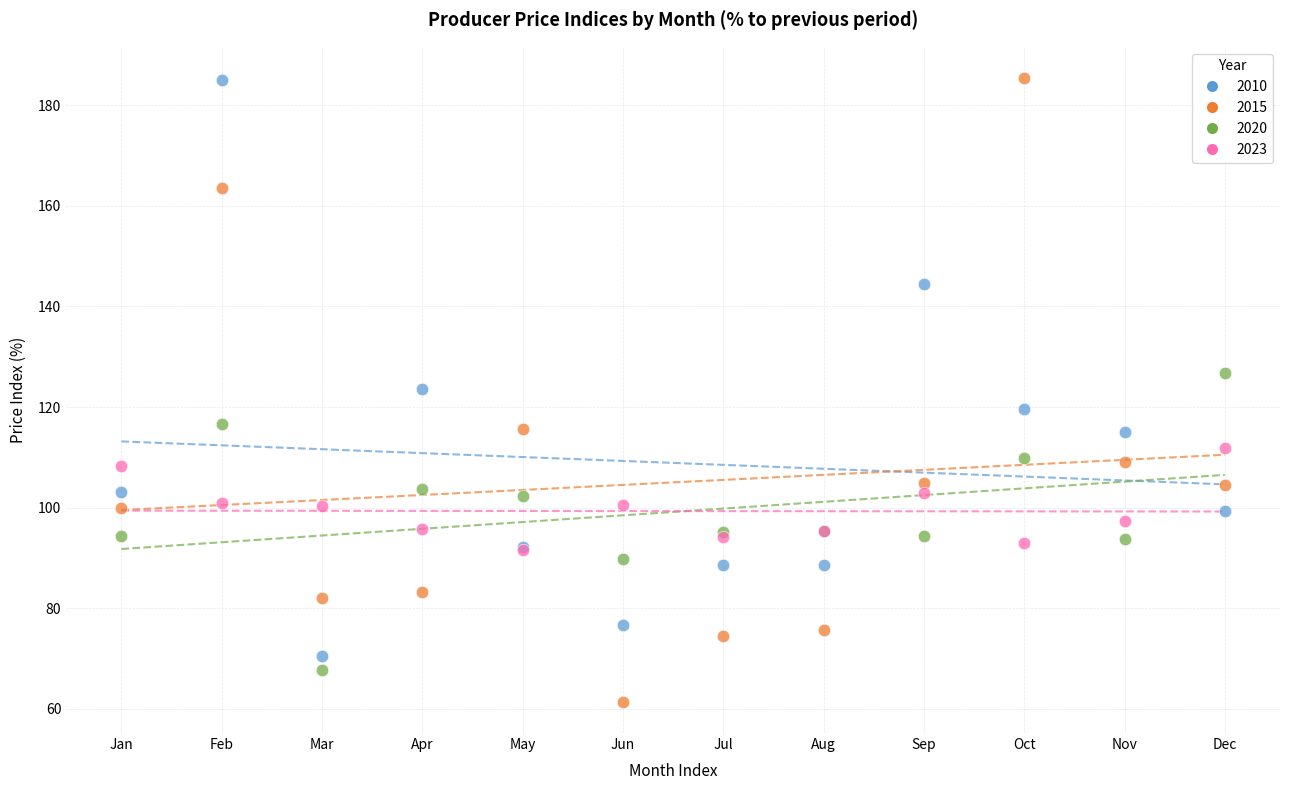

Which series has the widest spread of Y values?

2015